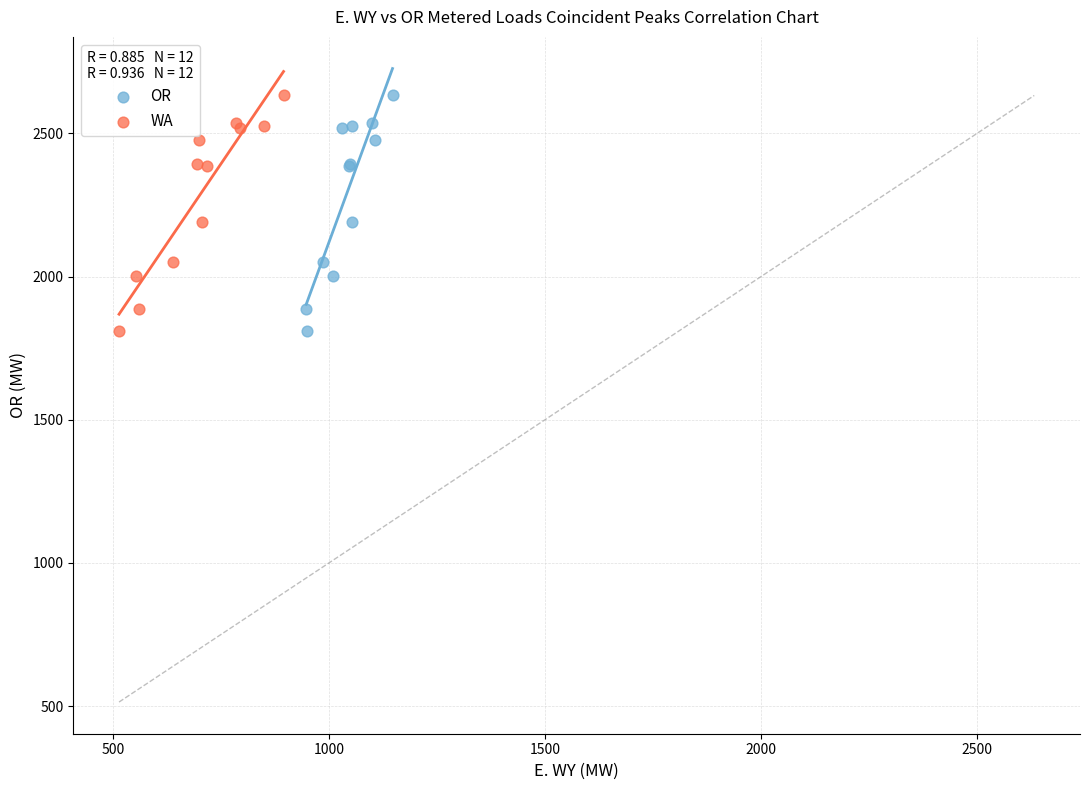

What are all the series names shown in the legend?

OR, WA